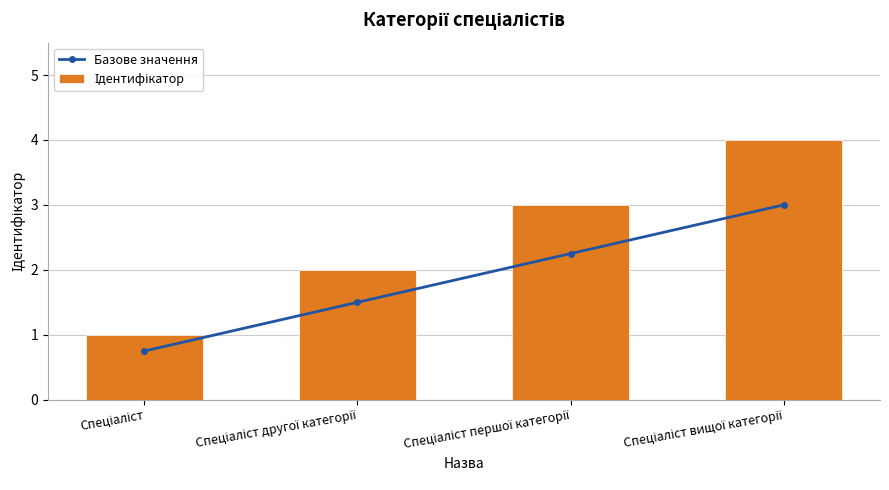

Reading left to right, transcribe all the data shown in this chart.

Базове значення: Спеціаліст=0.8	Спеціаліст другої категорії=1.5	Спеціаліст першої категорії=2.2	Спеціаліст вищої категорії=3.0
Ідентифікатор: Спеціаліст=1.0	Спеціаліст другої категорії=2.0	Спеціаліст першої категорії=3.0	Спеціаліст вищої категорії=4.0